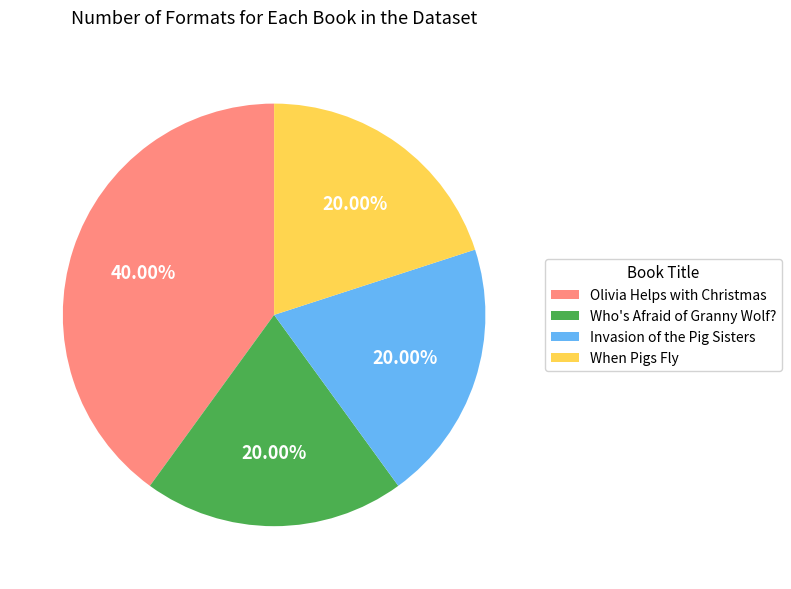

The Olivia Helps with Christmas slice represents 30% of the pie. True or false?

False